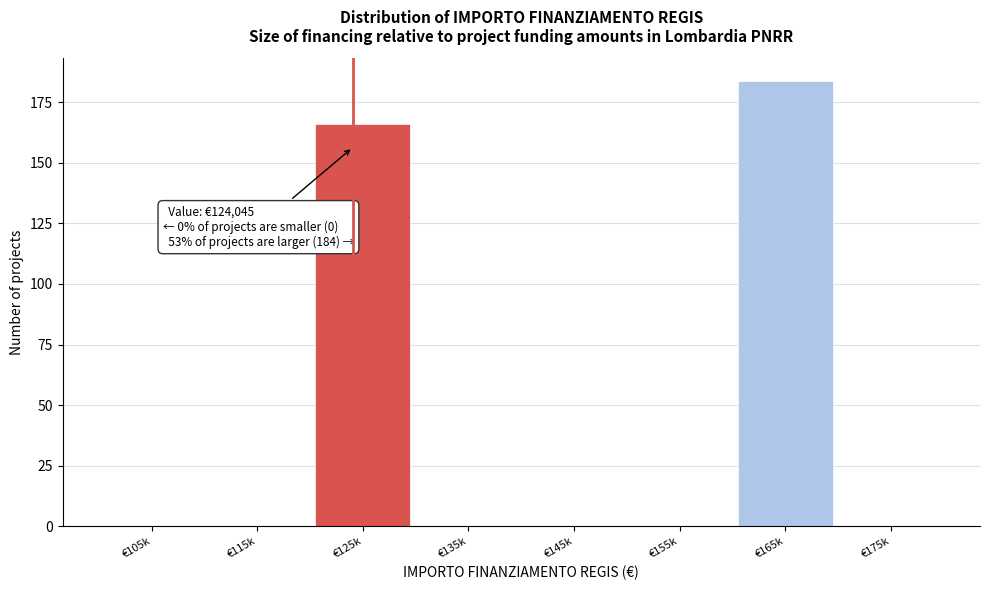

Reading left to right, transcribe all the data shown in this chart.

€105k=0	€115k=0	€125k=166	€135k=0	€145k=0	€155k=0	€165k=184	€175k=0